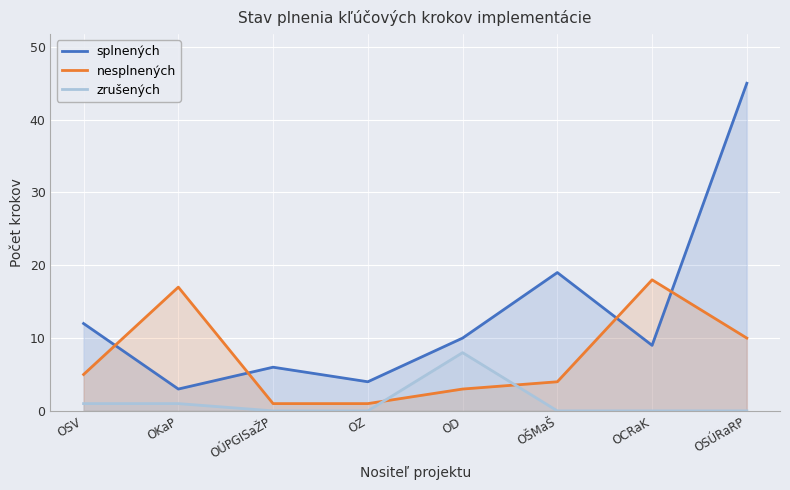

How many data points in nesplnených are above 5?

3